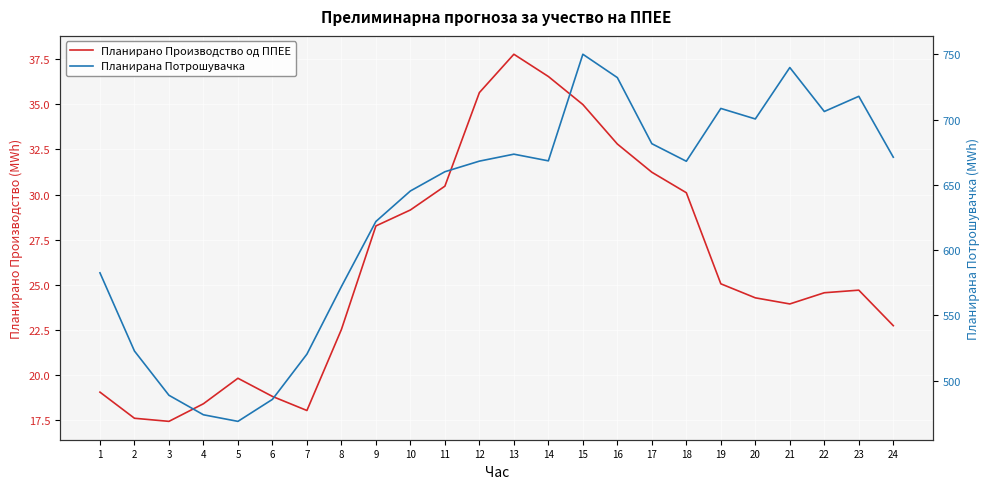

At which category does Планирана Потрошувачка reach its first local valley?

5